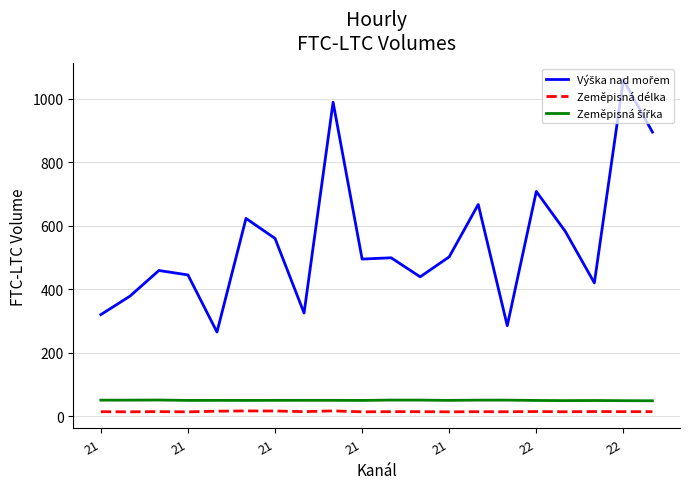

How many categories are shown in the chart?

20